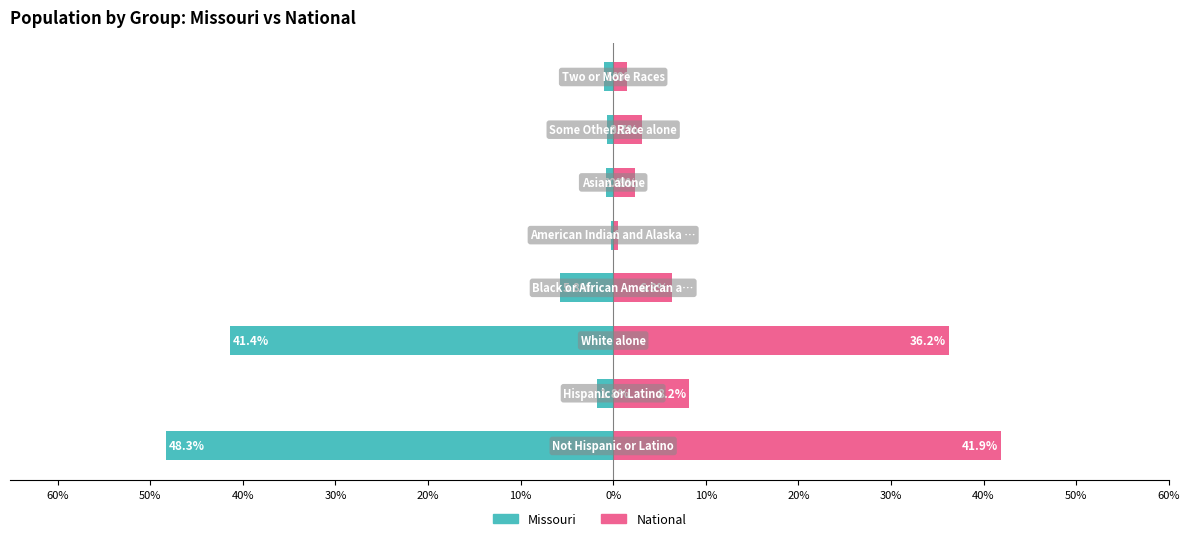

Reading left to right, what are all the values shown in this chart?

Missouri: -48.3	-1.8	-41.4	-5.8	-0.2	-0.8	-0.7	-1.0
National: 41.9	8.2	36.2	6.3	0.5	2.4	3.1	1.5